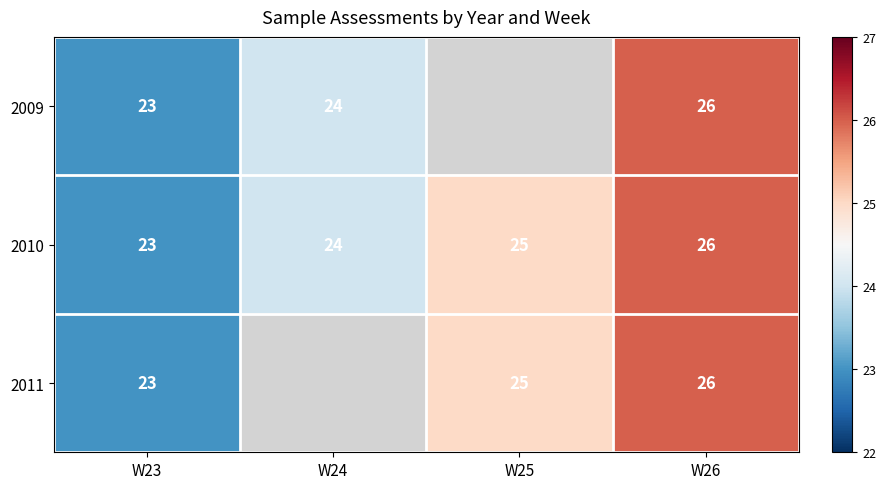

Which category has the highest value in the 2010 series?

W26